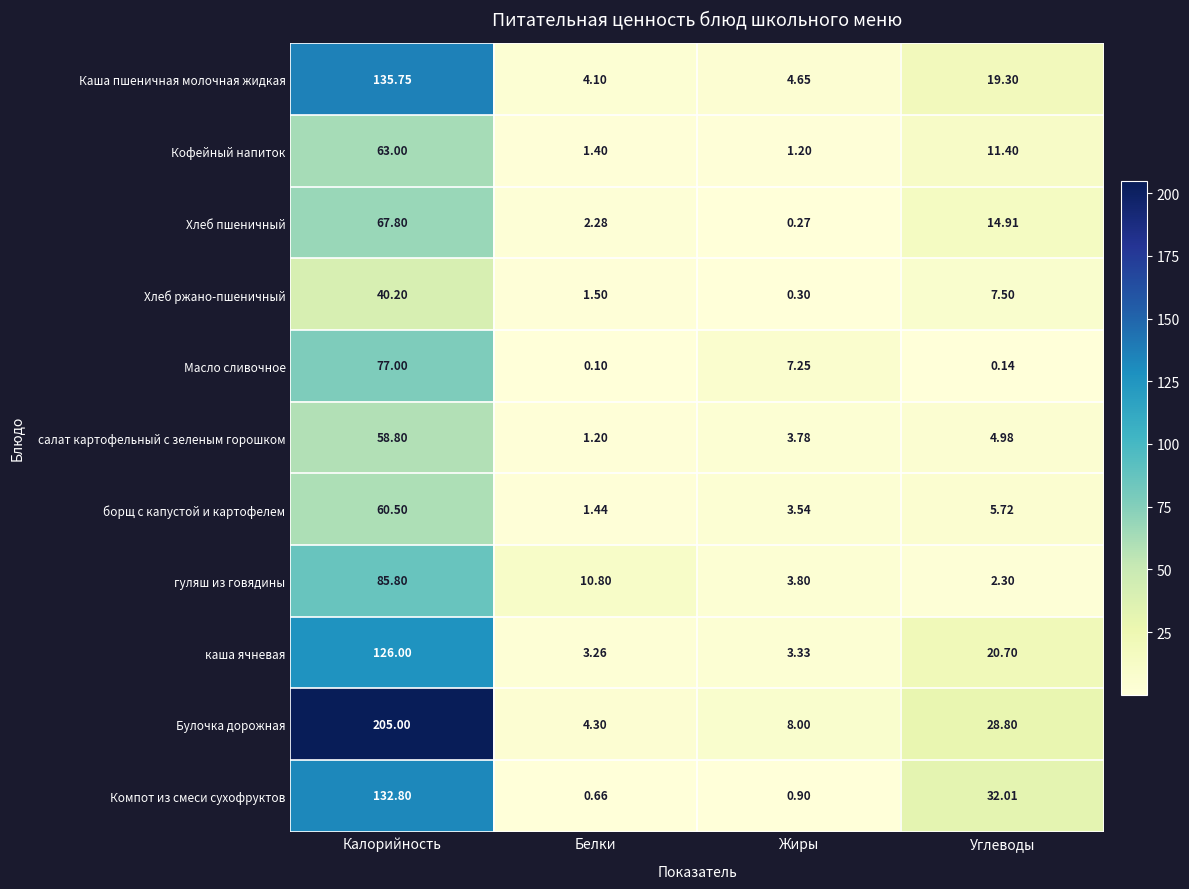

Where is борщ с капустой и картофелем nearest to the value 30?

Углеводы